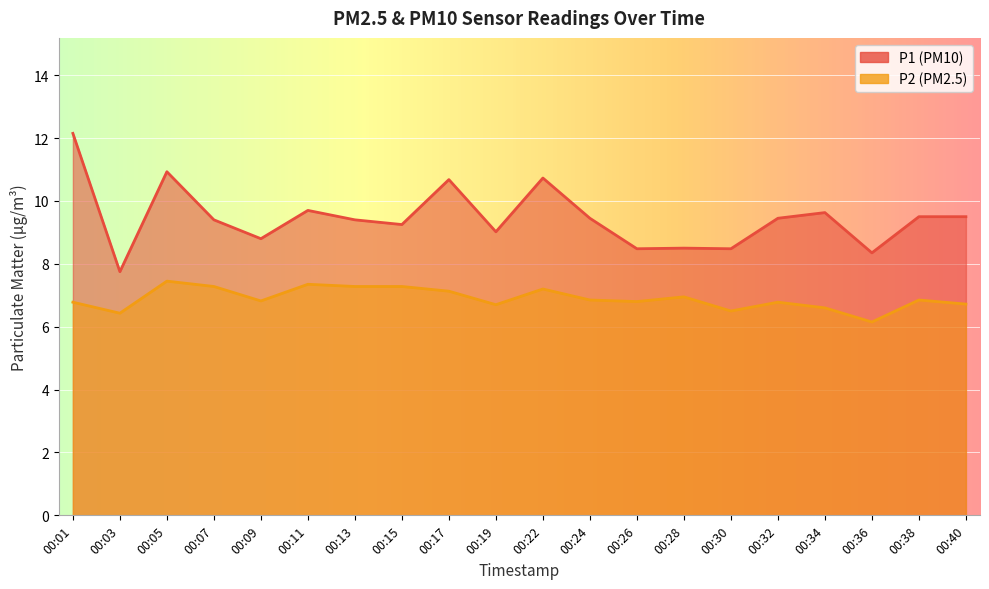

What is the value of the P2 point at the 3rd from the left?

7.5